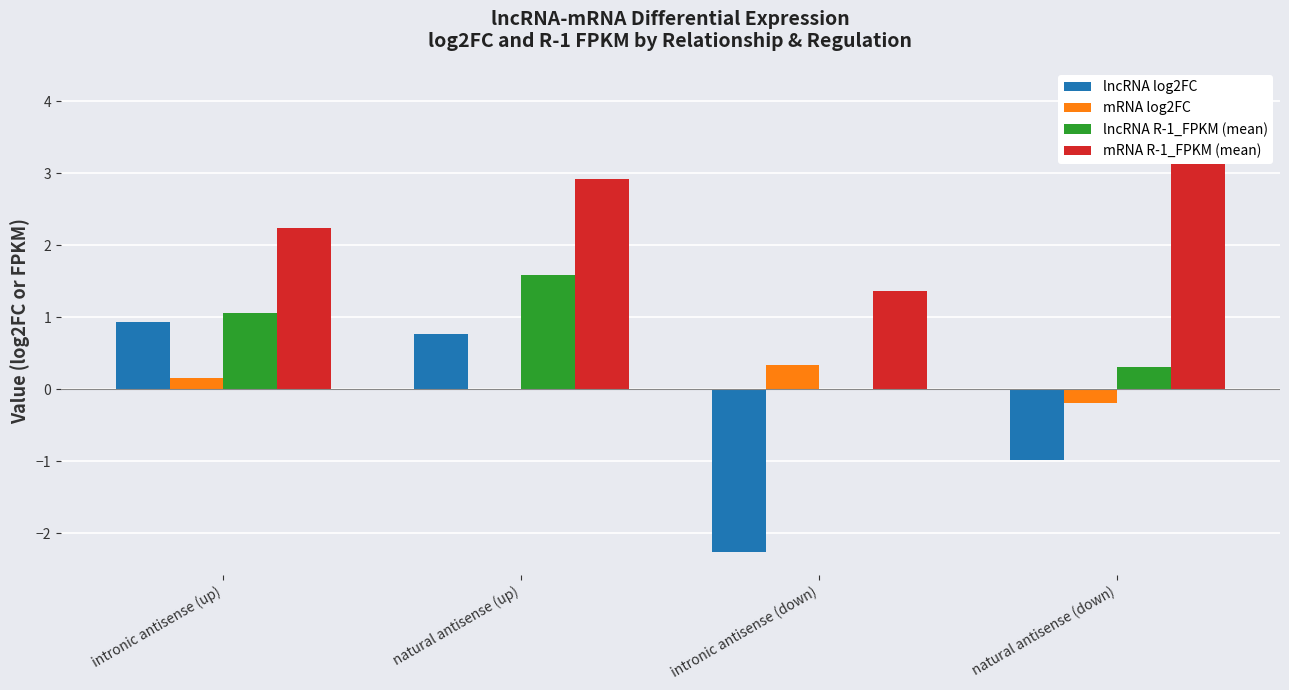

Rank the categories by mRNA R-1_FPKM (mean) value from highest to lowest.

natural antisense (down), natural antisense (up), intronic antisense (up), intronic antisense (down)